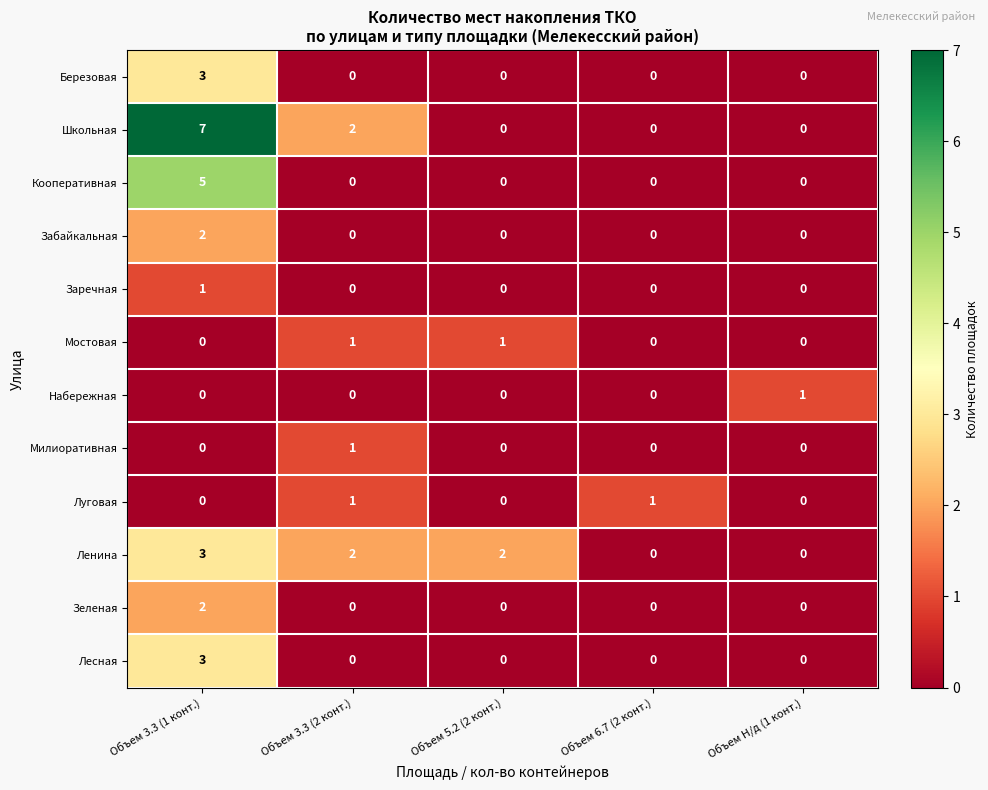

How many categories are shown in the chart?

5